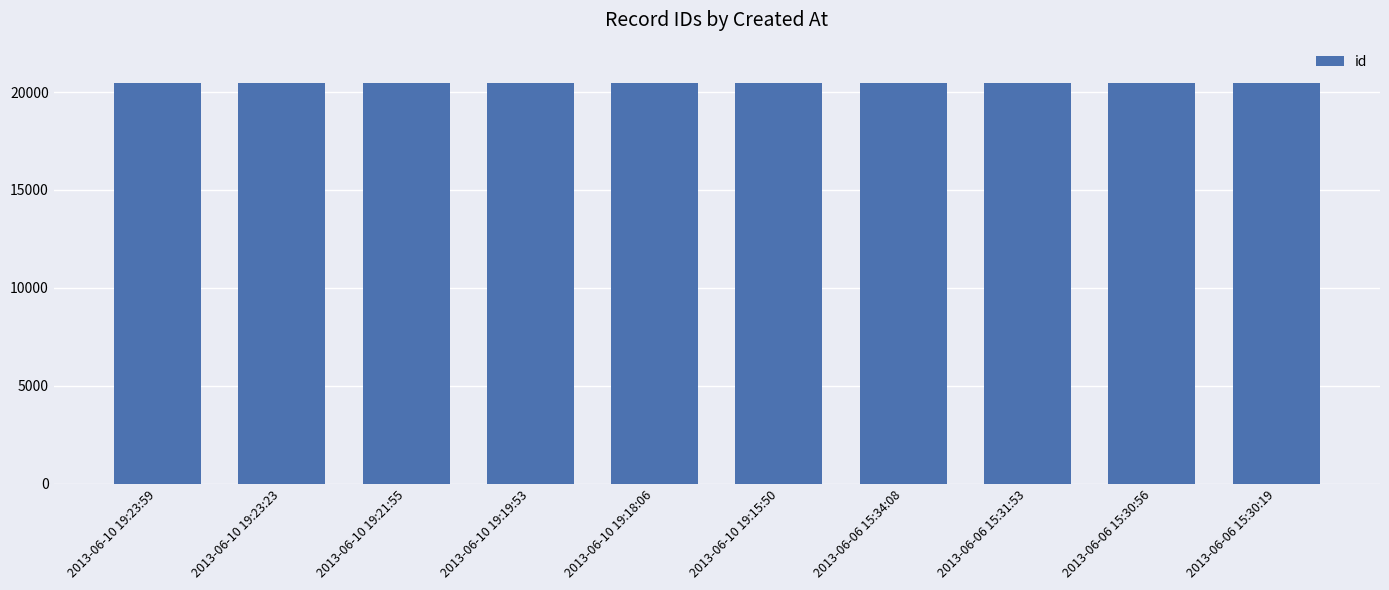

The value at 2013-06-10 19:23:59 is 20475. True or false?

True